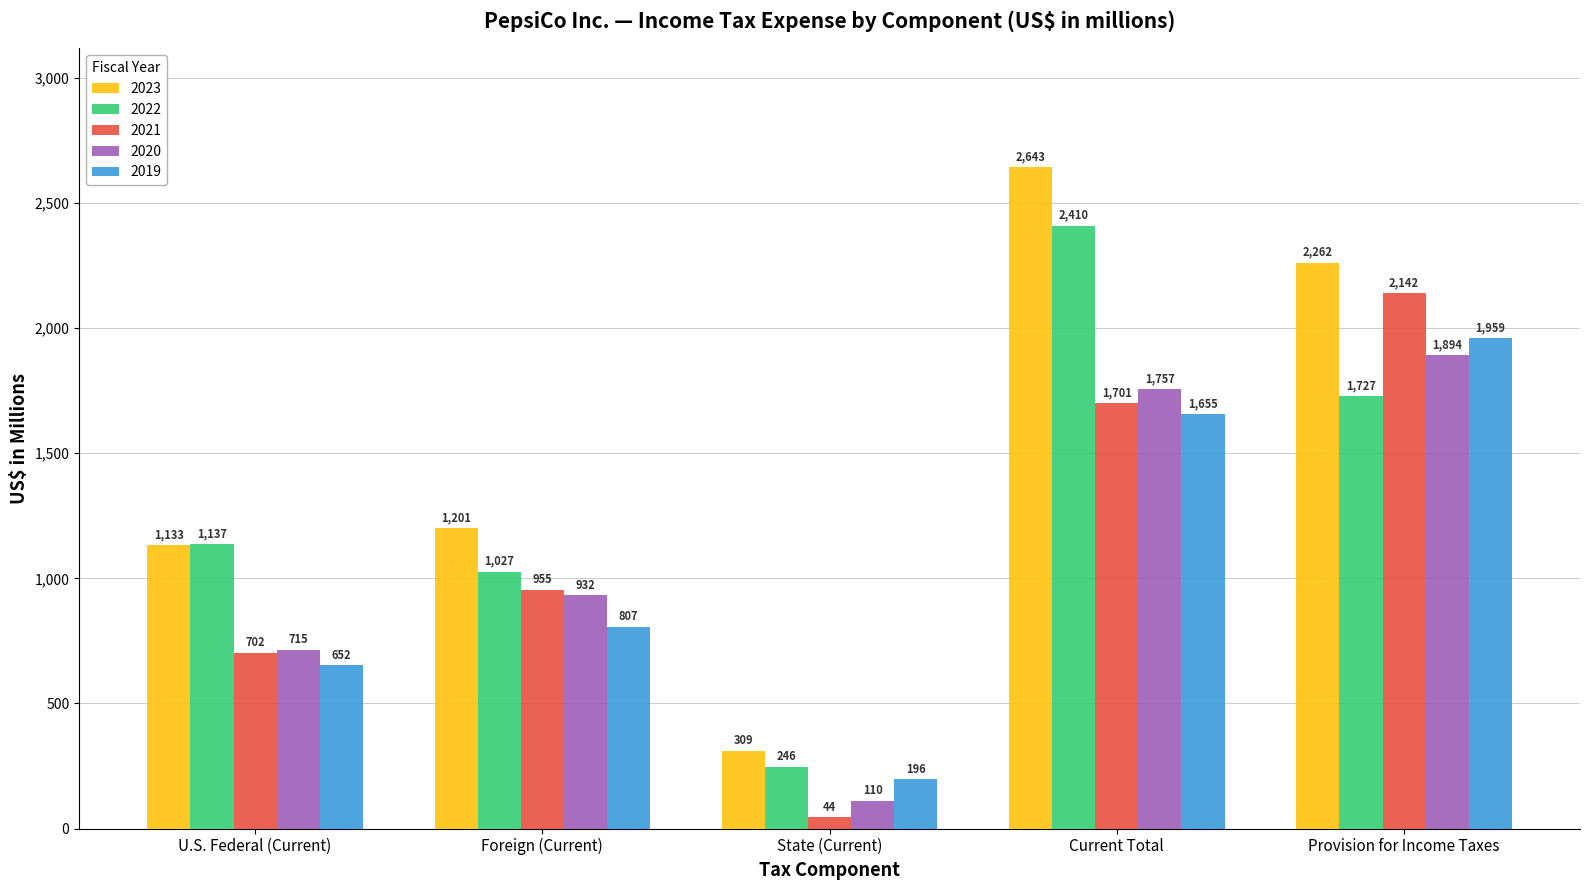

Does the chart contain any negative values?

No